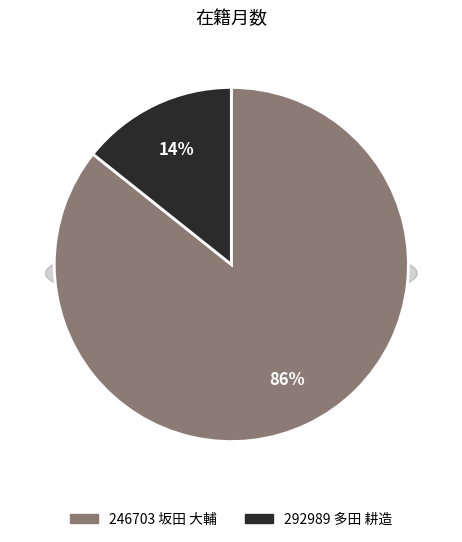

To the nearest percent, what is the combined percentage of 246703 坂田 大輔 and 292989 多田 耕造?

100%